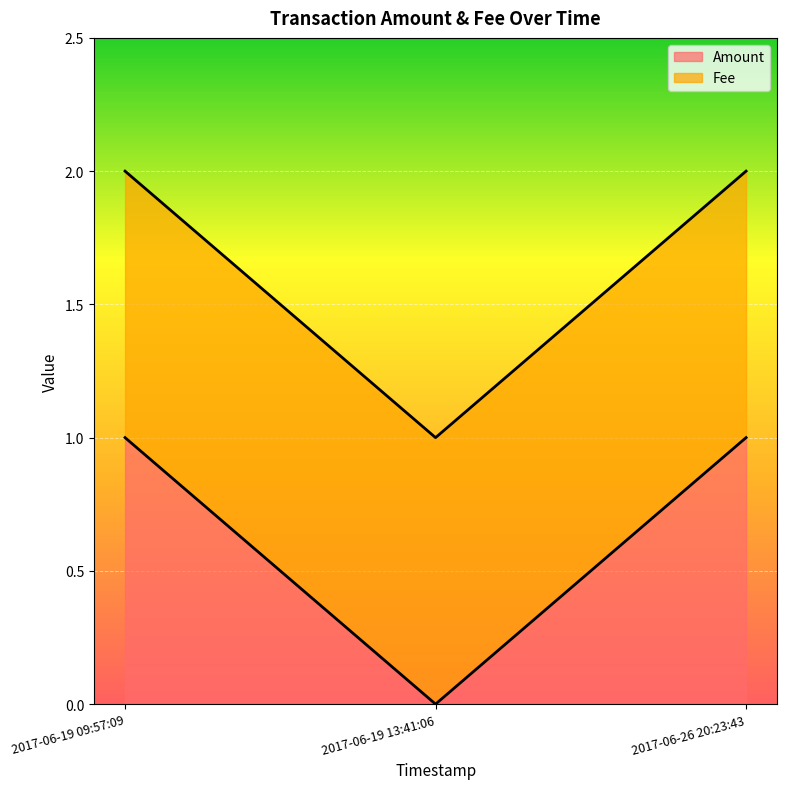

The Amount series shows 1 at 2017-06-19 13:41:06. True or false?

False